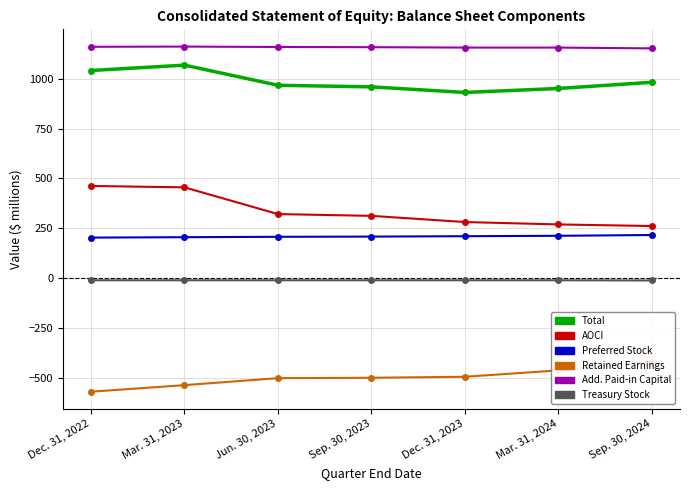

Reading right to left, list all the values displayed in this chart.

Total: 982	951	931	959	967	1068	1041
AOCI Attributable to Parent [Member]: 261	269	281	312	321	455	462
Preferred Stock [Member]: 216	212	210	208	207	205	203
Retained Earnings [Member]: -419	-463	-495	-500	-502	-537	-570
Additional Paid-in Capital [Member]: 1152	1156	1156	1158	1159	1161	1160
Treasury Stock, Common [Member]: -12	-11	-11	-11	-11	-11	-11